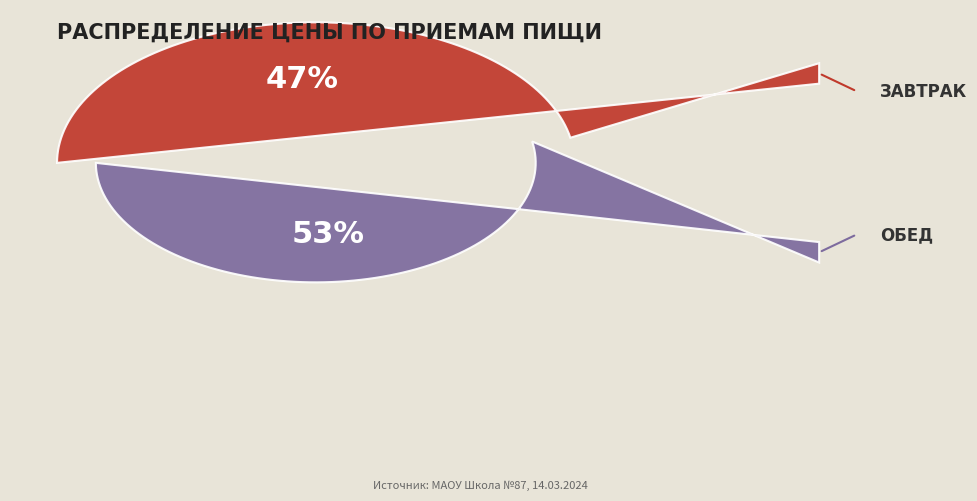

Which category has the biggest portion of the pie?

Обед